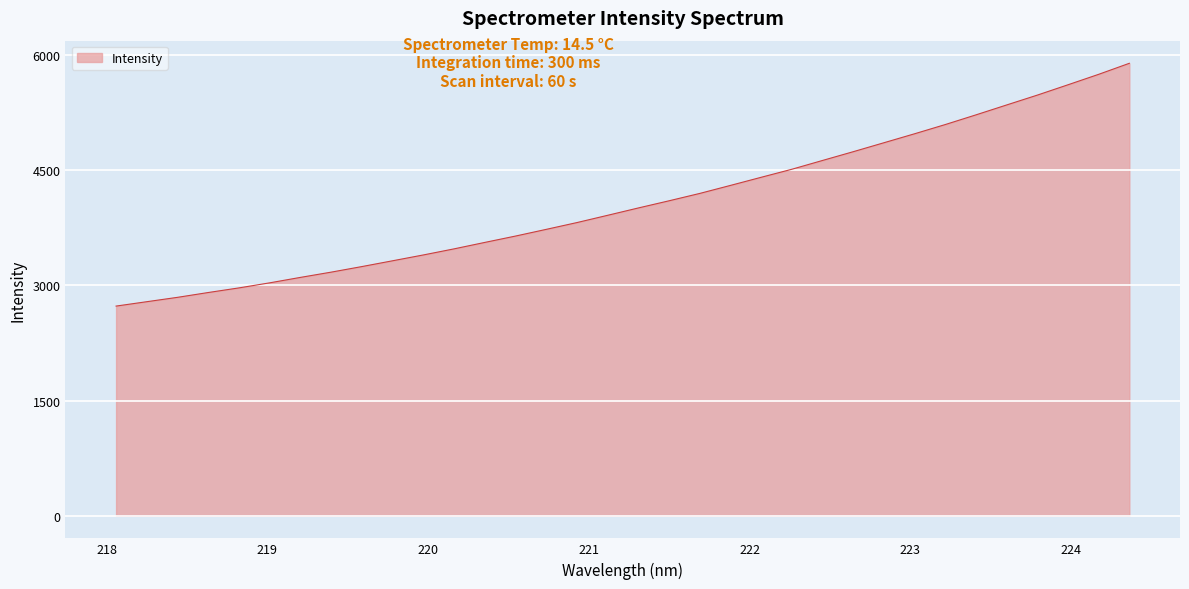

What is the maximum value shown in the chart?

5892.6